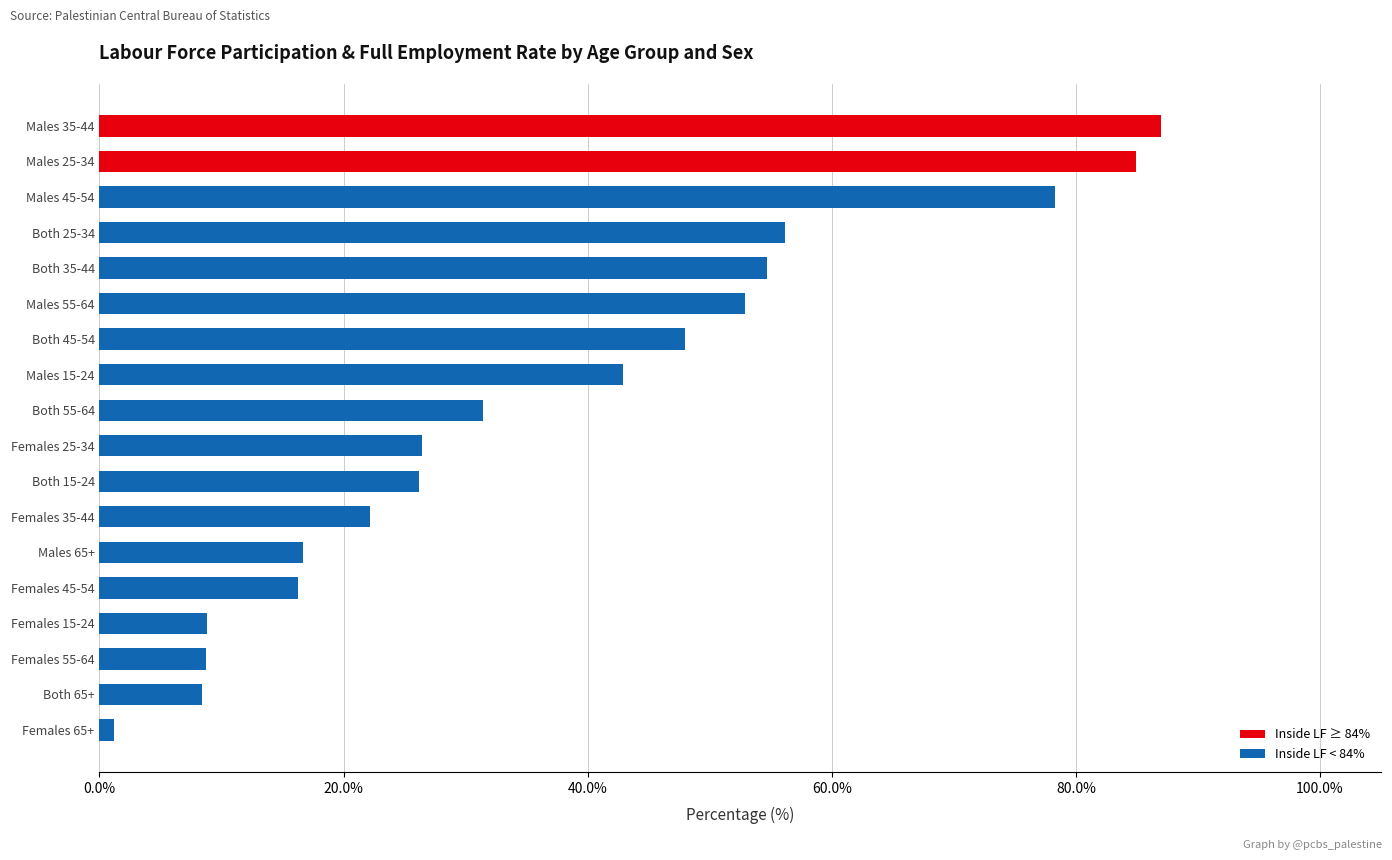

How many bars are there in total?

18